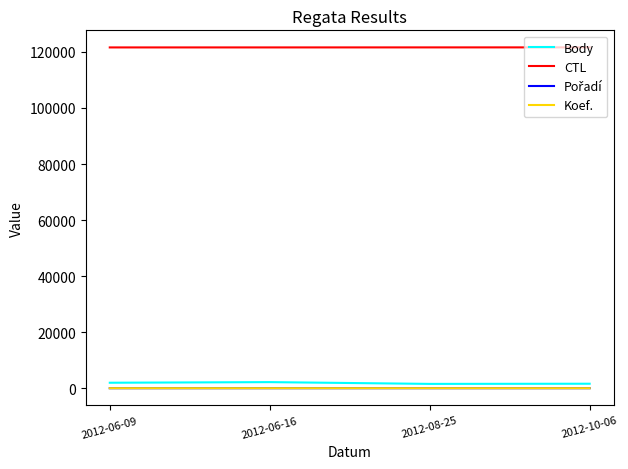

True or false: CTL and Koef. intersect in this chart.

False